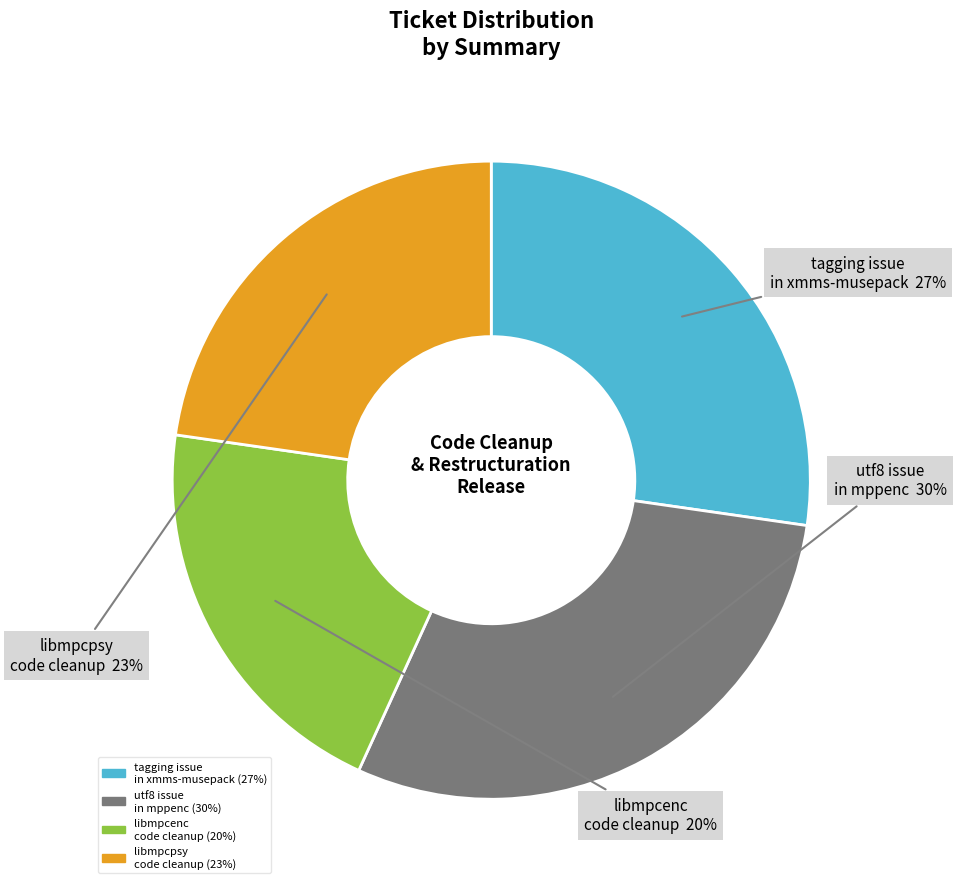

To the nearest percent, what is the average slice percentage?

25%